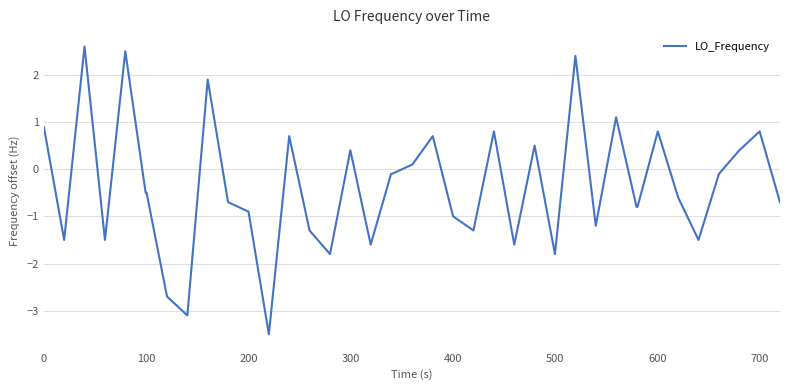

What is the smallest value displayed?

-3.5